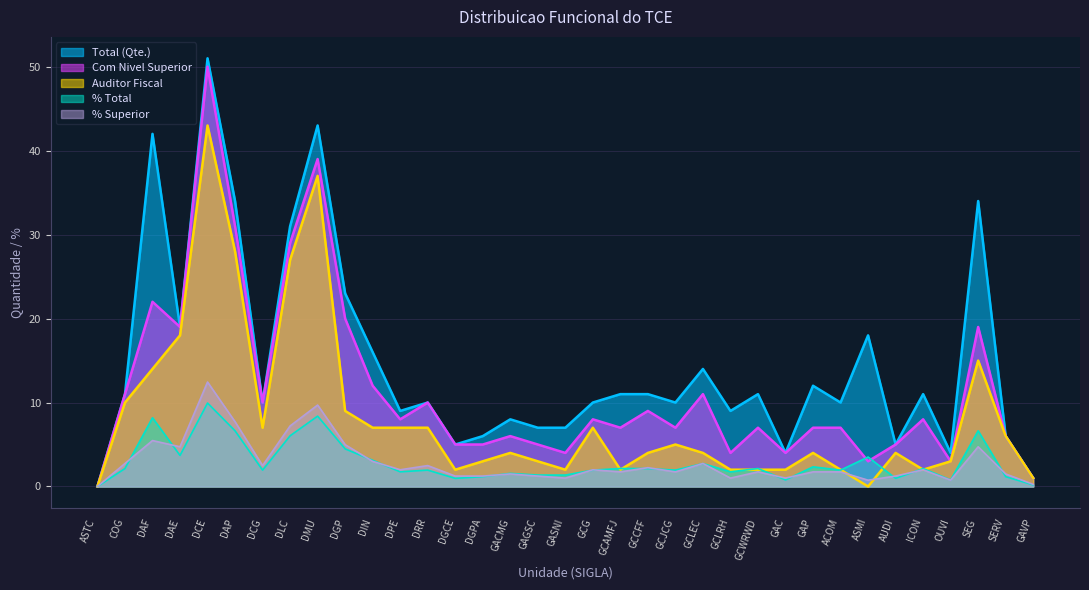

How many lines are shown in the chart?

5